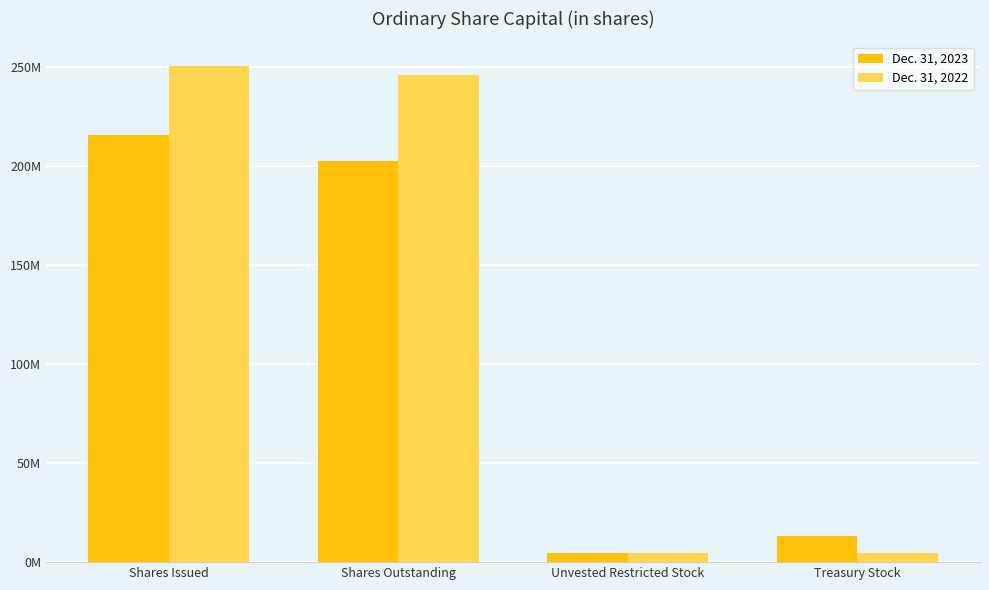

Does the chart contain stacked bars?

No